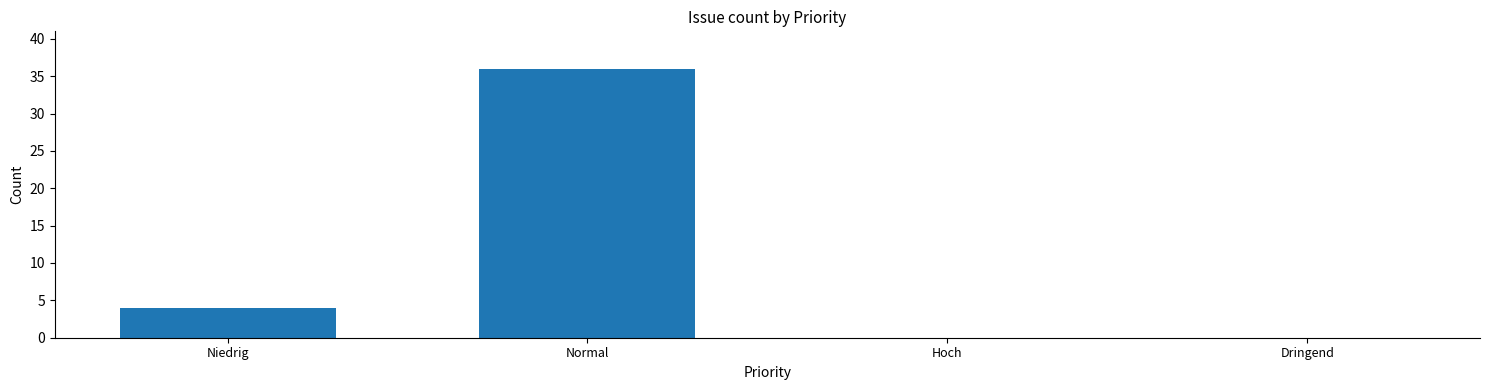

Where is the data nearest to the value 18?

Niedrig